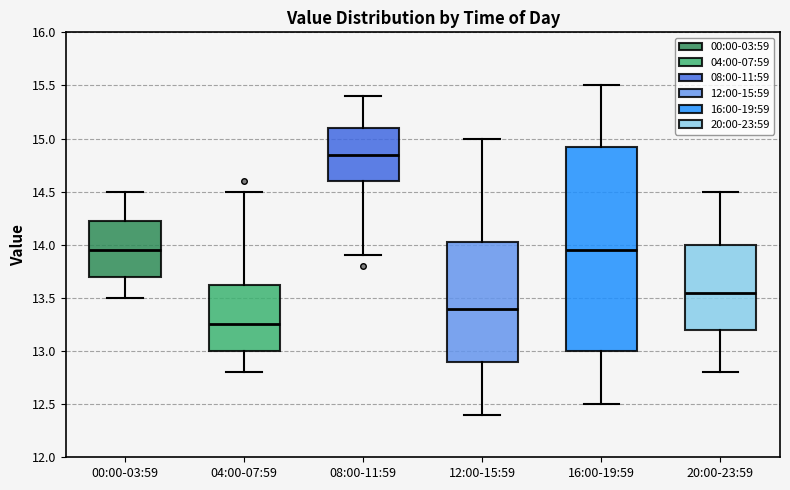

Comparing the boxes themselves (not the whiskers), which one is the tallest?

16:00-19:59